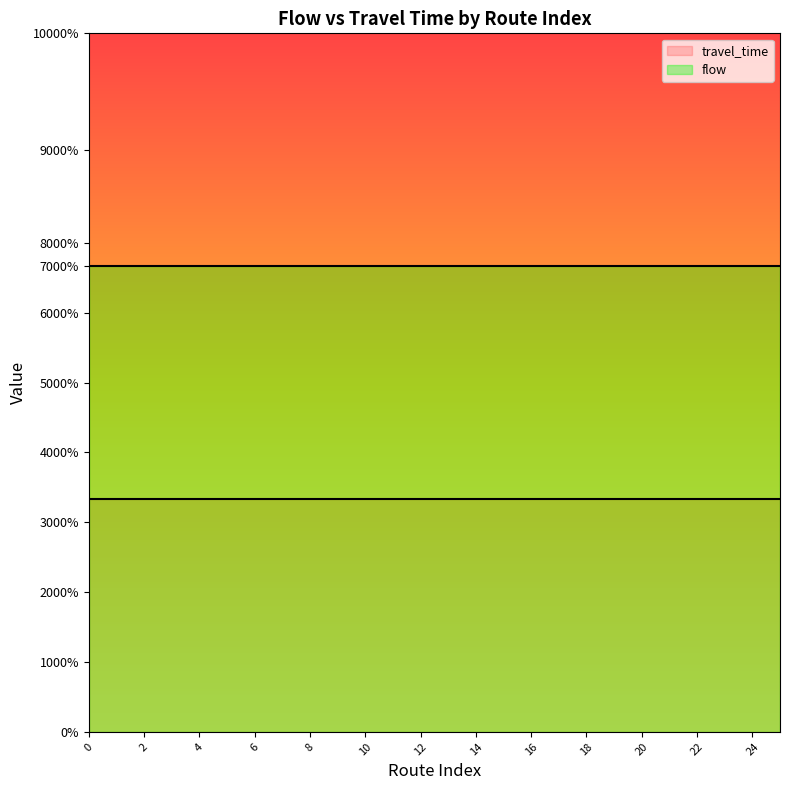

True or false: flow and travel_time intersect in this chart.

False